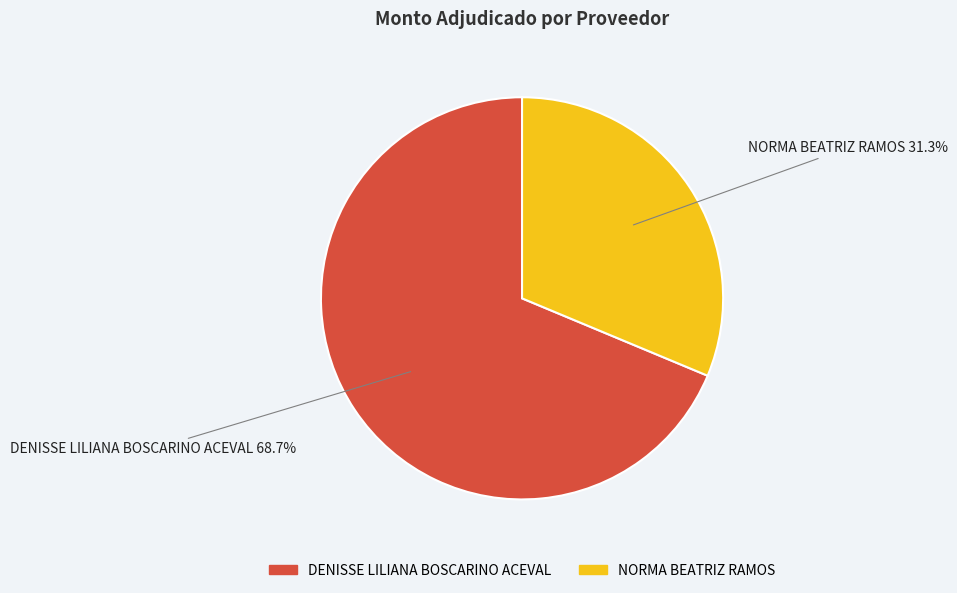

What percentage is the NORMA BEATRIZ RAMOS slice, to the nearest percent?

31%